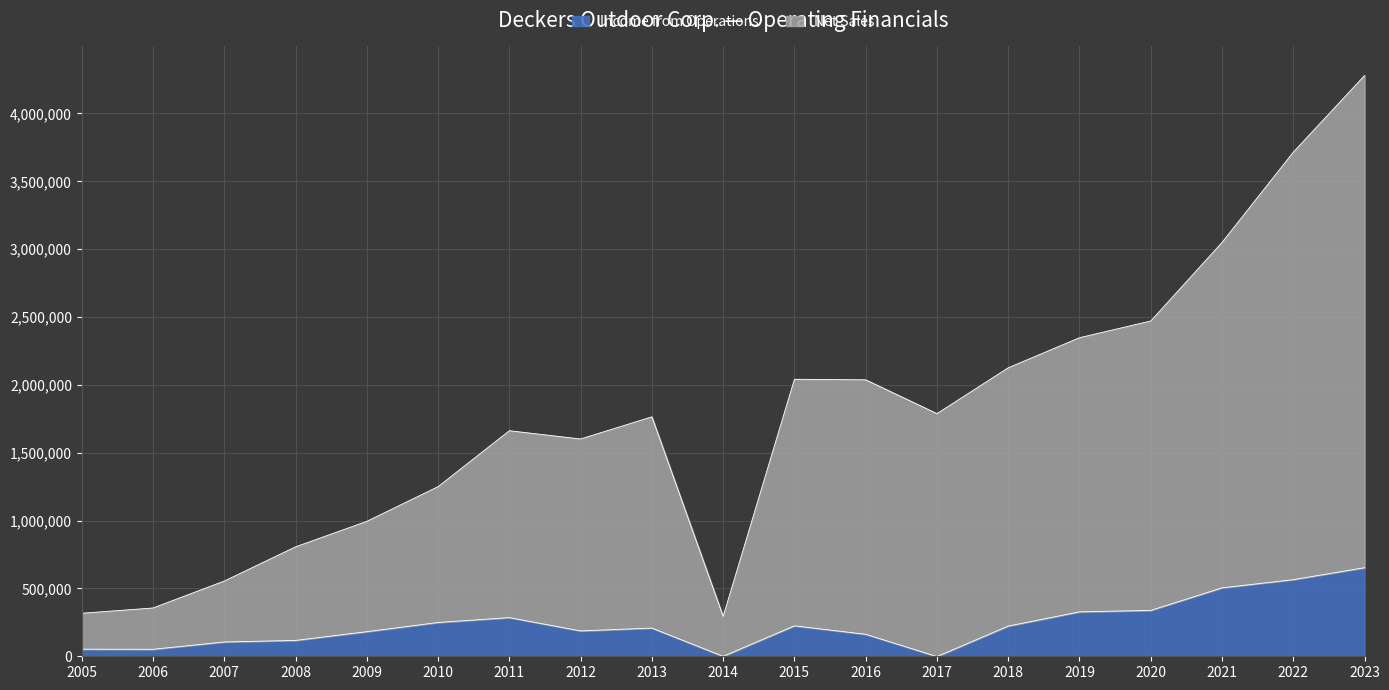

Which label corresponds to the smallest value in the chart?

2017